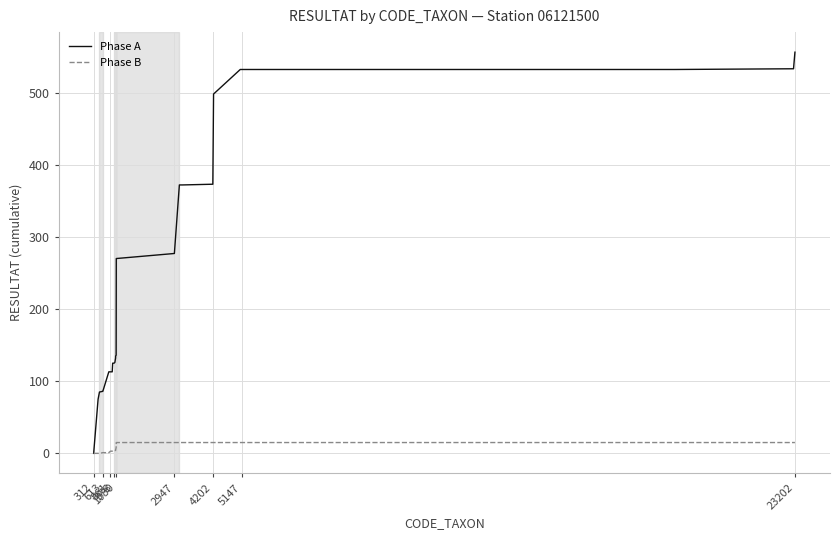

Which series has the widest spread of values?

Phase A